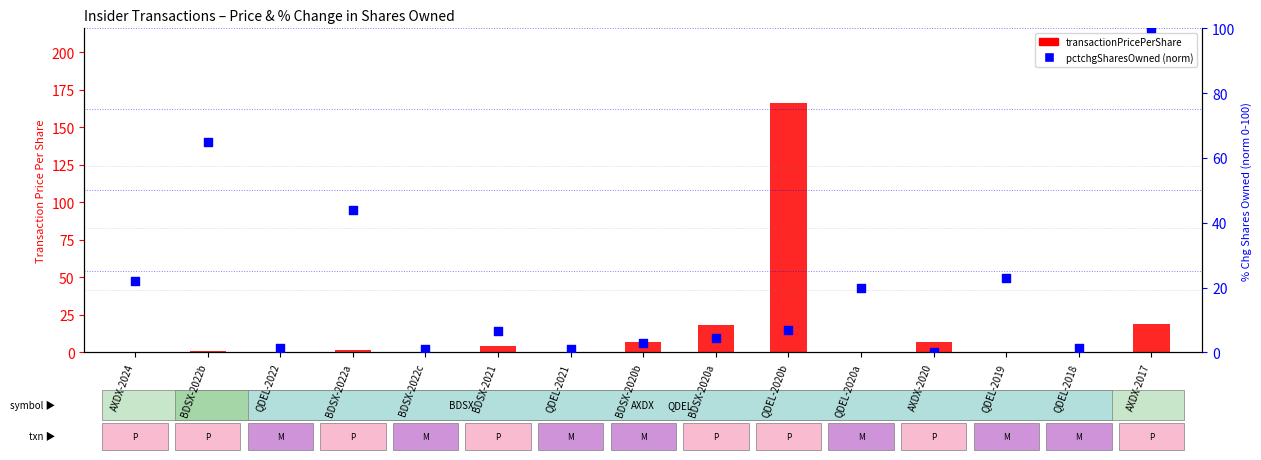

At which category is the sum across all series the highest?

QDEL-2020b